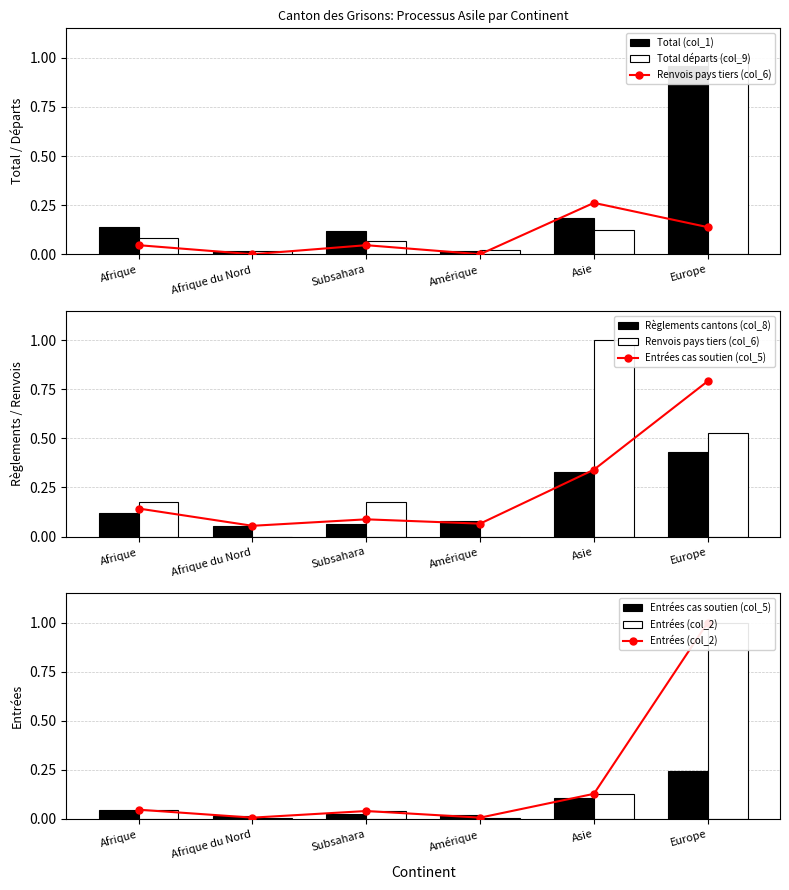

Count the Renvois pays tiers (col_6) values in the range 0 to 1.

6